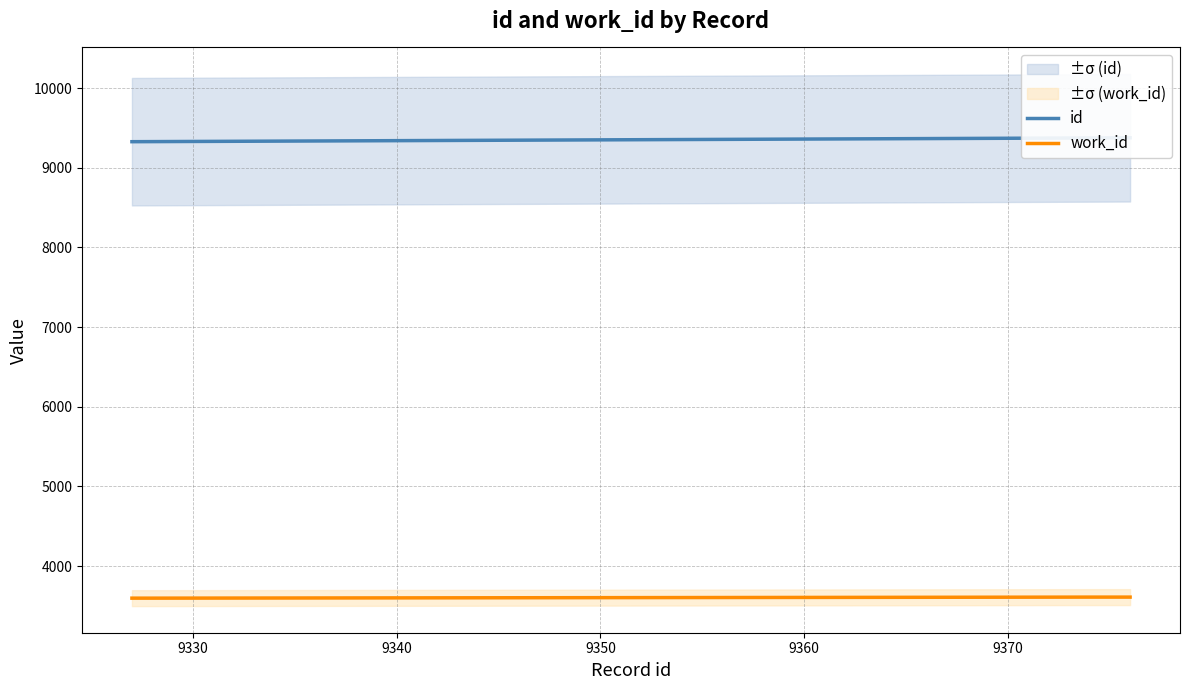

True or false: work_id and id intersect in this chart.

False